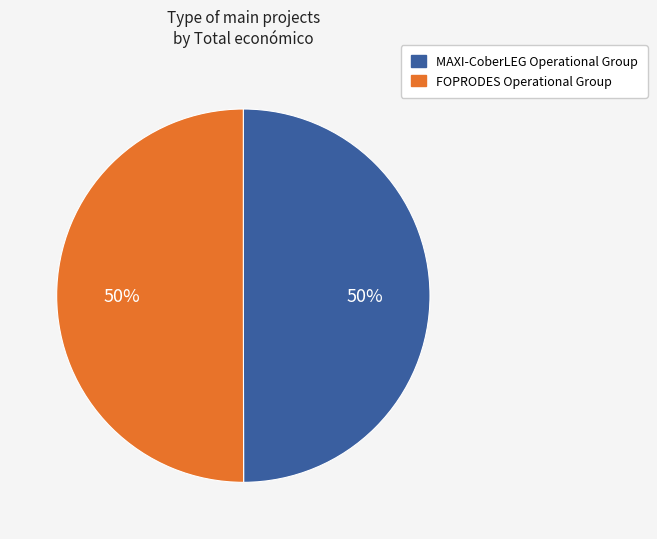

To the nearest percent, what portion does MAXI-CoberLEG Operational Group represent?

50%